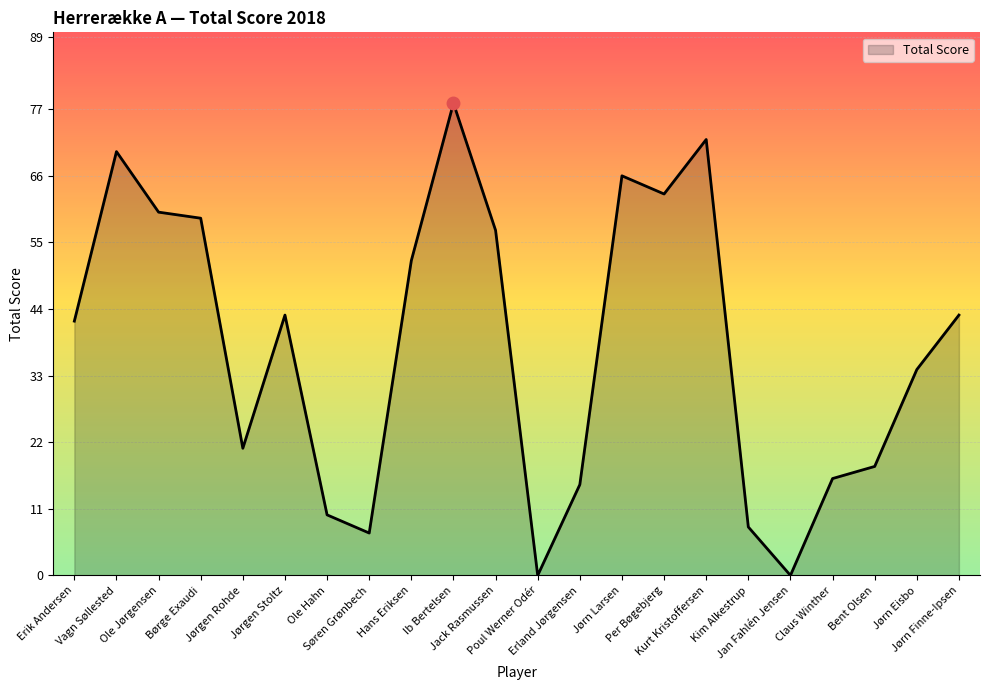

True or false: the data shows 72 at Erik Andersen.

False